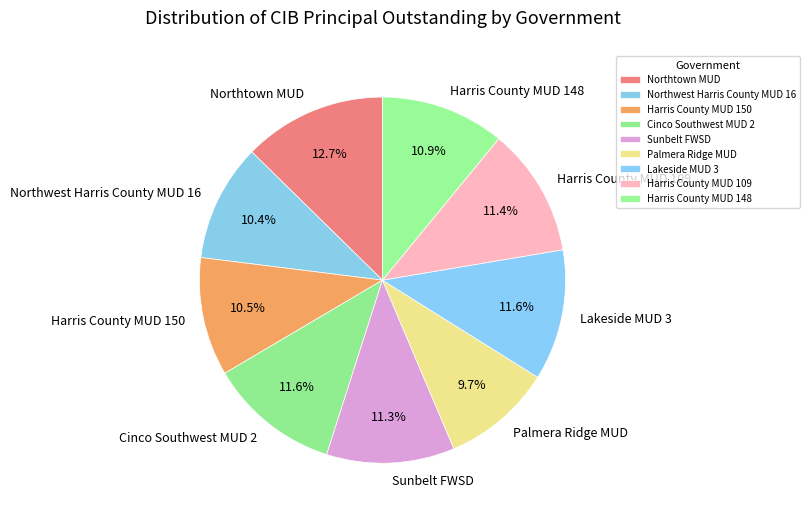

Combined, what portion of the pie is Harris County MUD 109 and Sunbelt FWSD?

22.7%